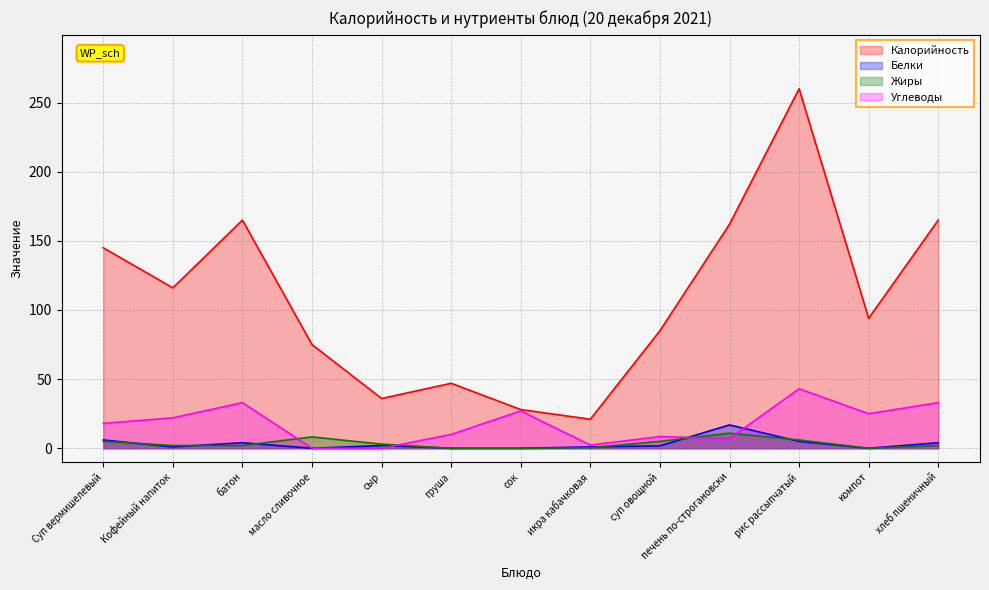

In Калорийность, how many points are lower than both neighbors (excluding endpoints)?

4